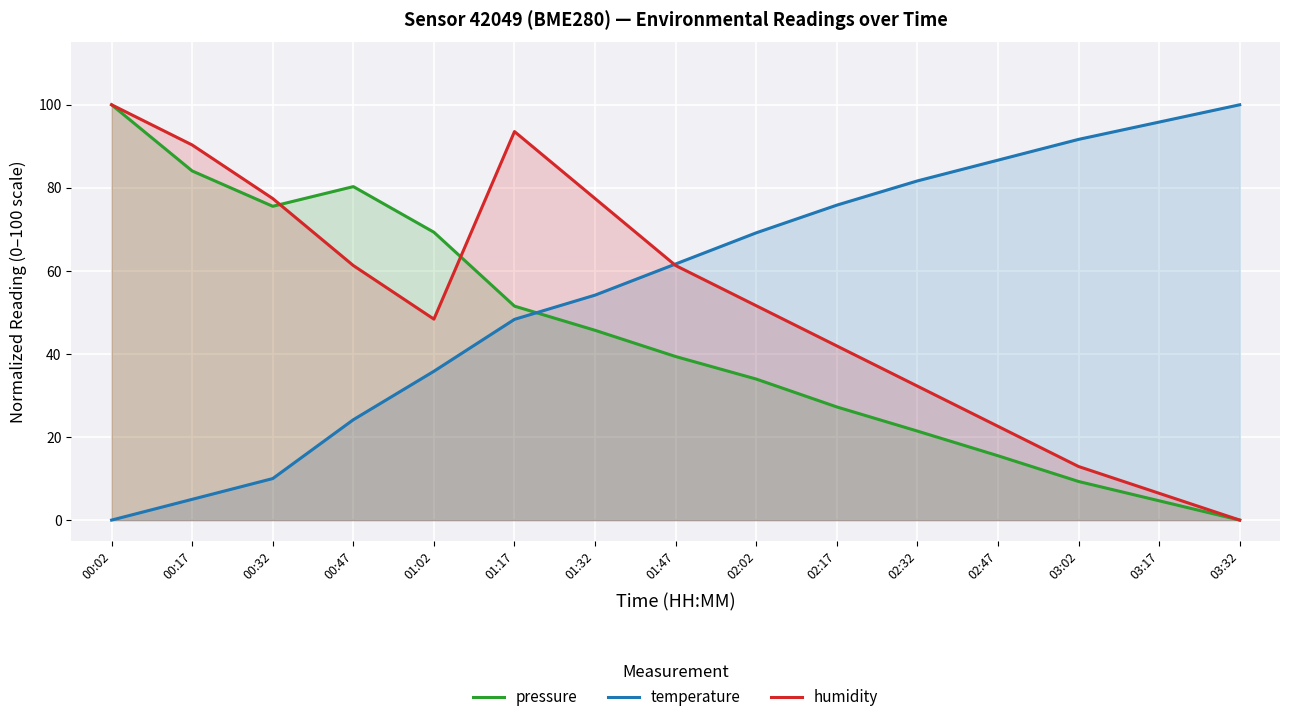

How many interior local peaks does the pressure series have?

1